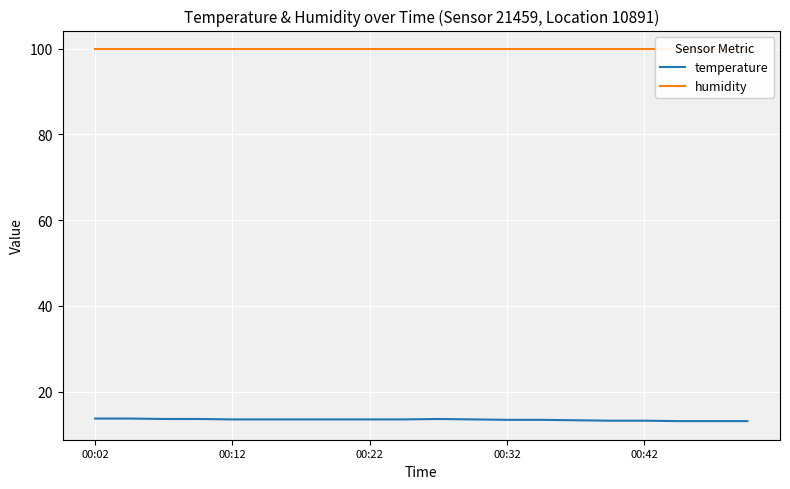

What are all the series names shown in the legend?

temperature, humidity